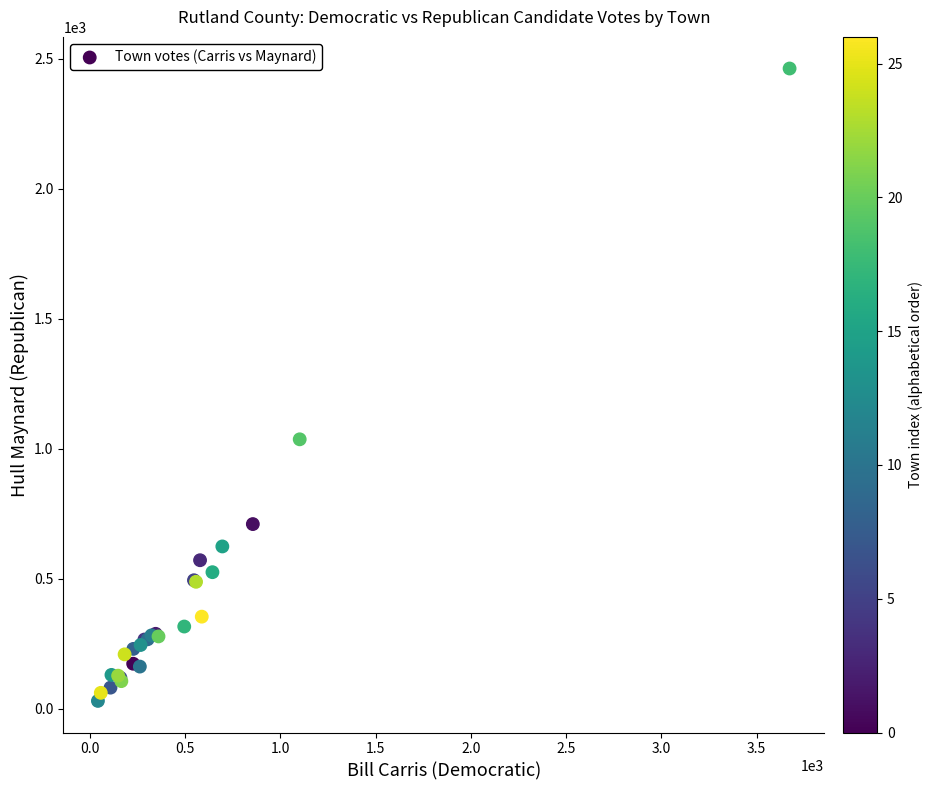

What Y value in the scatter plot is closest to 1247?

1037